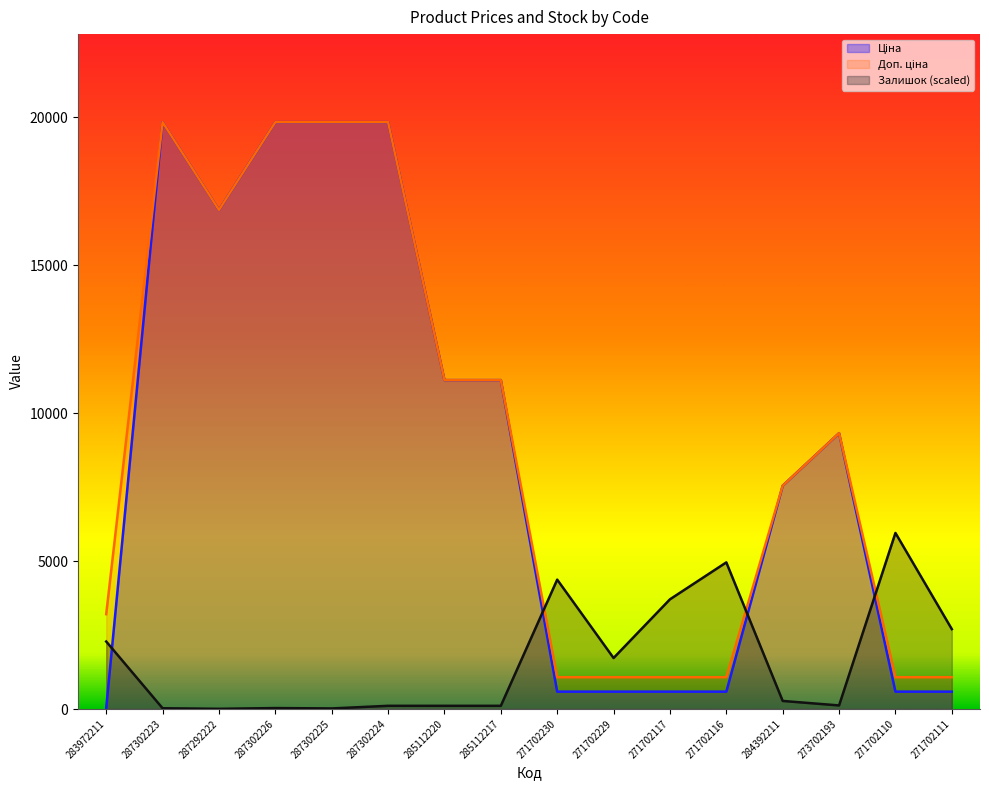

Does the chart have visible grid lines?

No